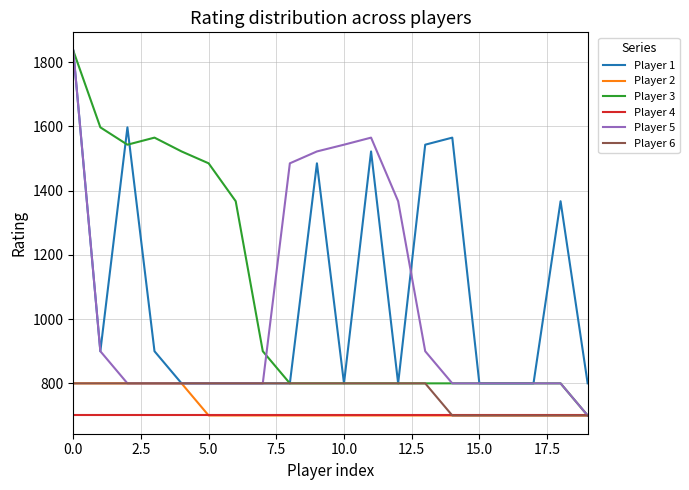

What is the lowest value of the Player 4 series?

700